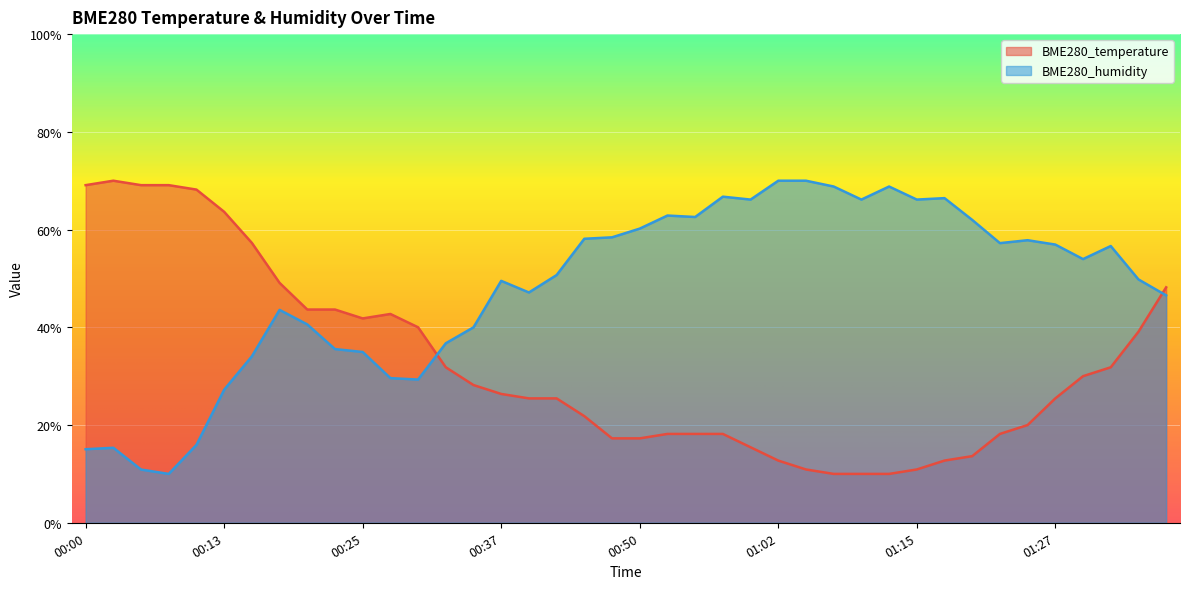

True or false: BME280_humidity has a value of 50.7 at 00:42.

True